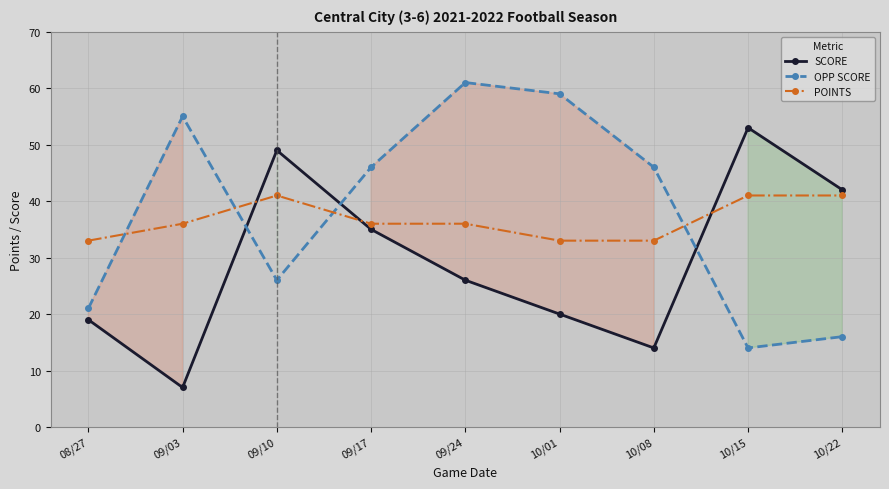

True or false: SCORE has more than 1 interior local peaks.

True